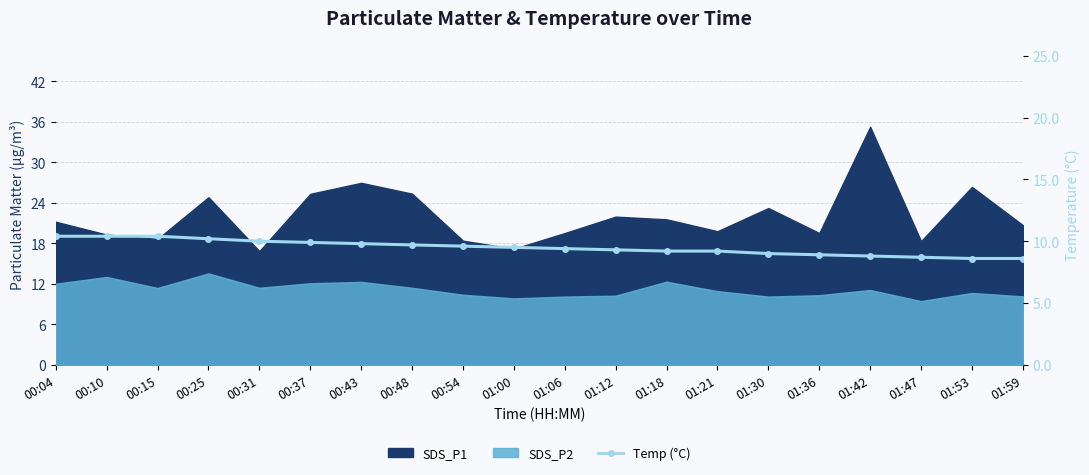

What is the smallest value displayed?

8.6